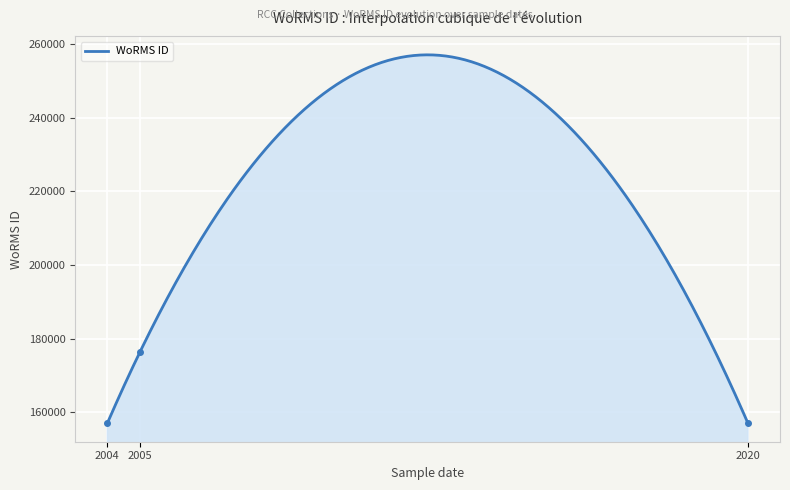

True or false: the data shows 224888 at 2004.

False